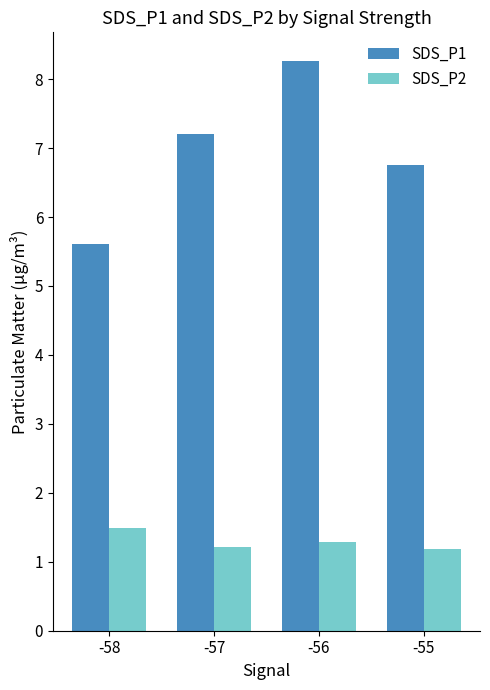

True or false: SDS_P1 has a value of 12.8 at -56.

False